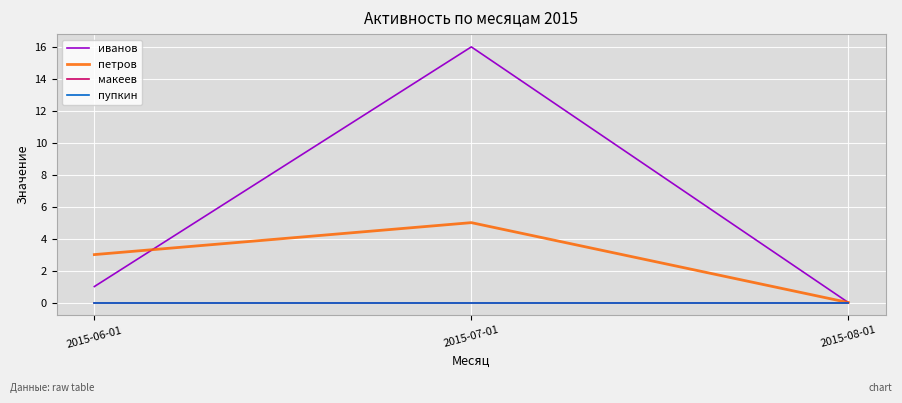

Is this an area chart (filled region under the line)?

No